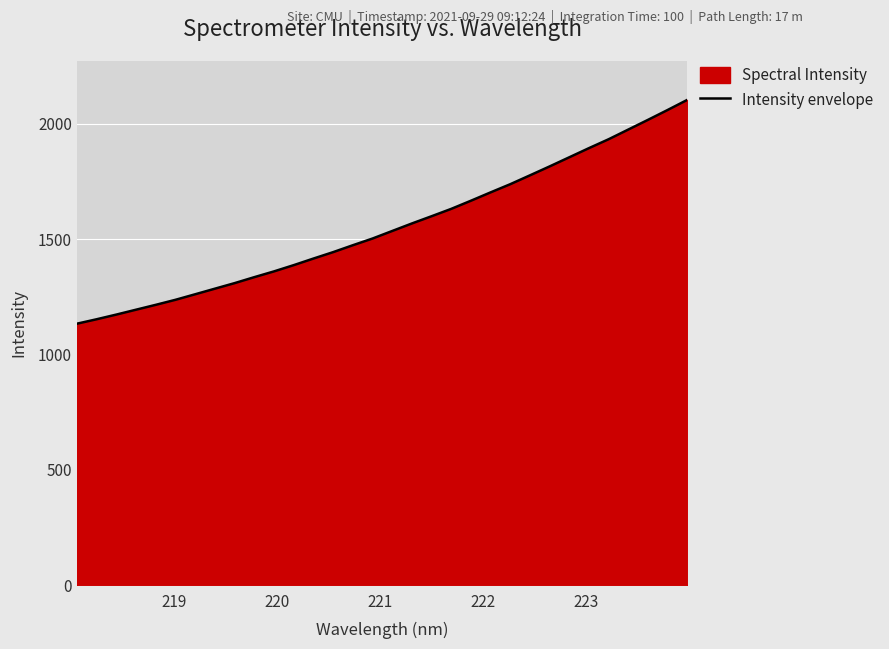

What is the difference between the maximum and minimum values?

970.1